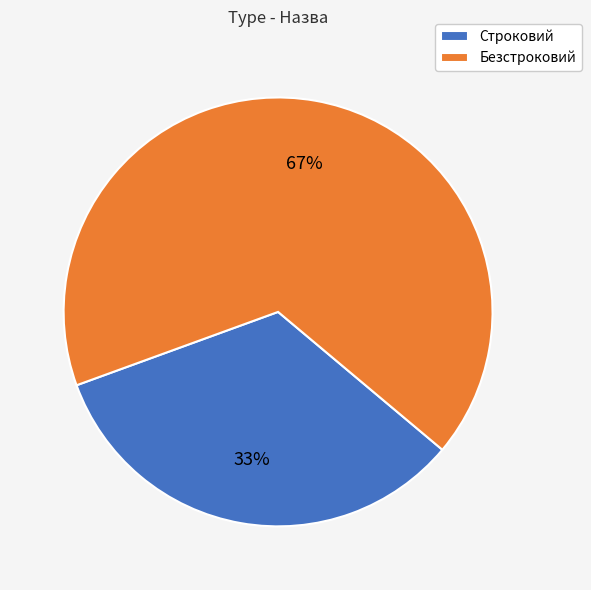

Is it true that Безстроковий is 67% of the pie?

True